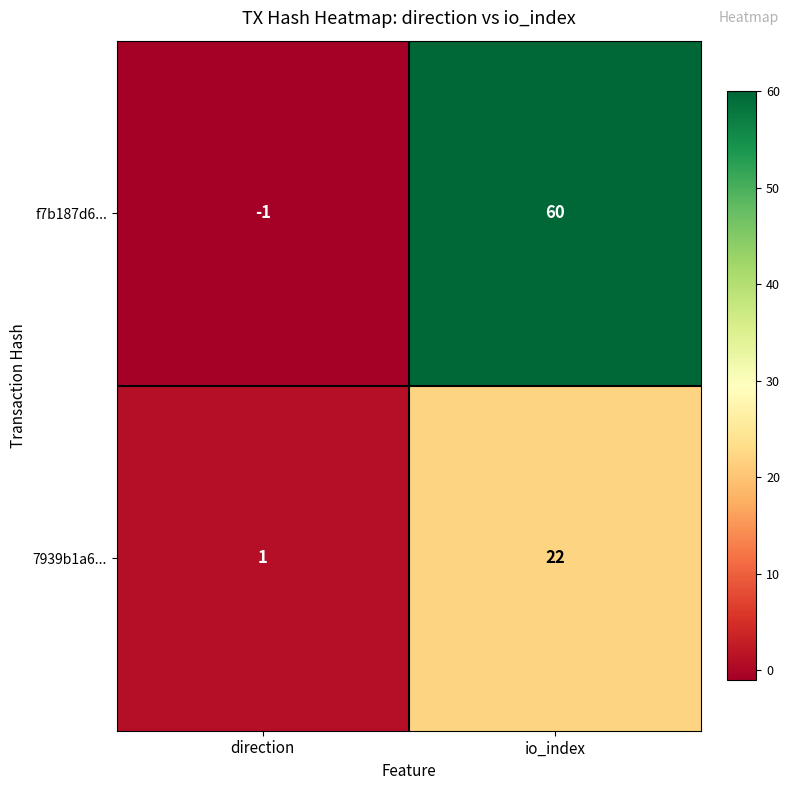

How many values in f7b187d6... are below zero?

1